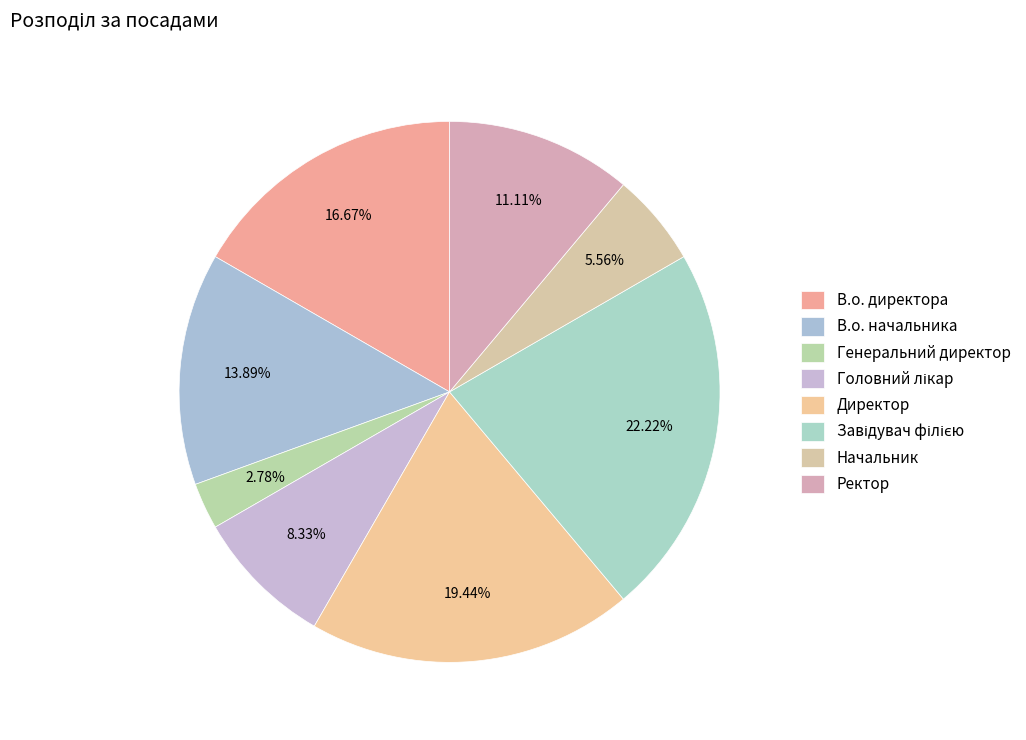

To the nearest percent, what percentage of the pie is Ректор?

11%